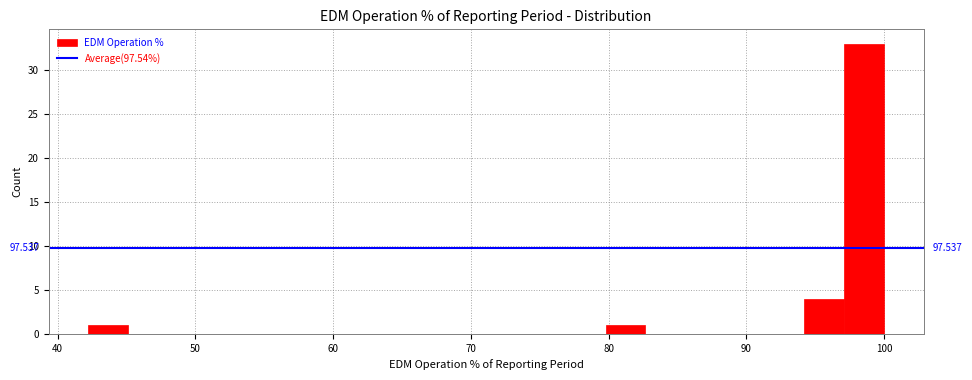

Read against the x-axis, roughly where is the centre of the tallest bar?

99